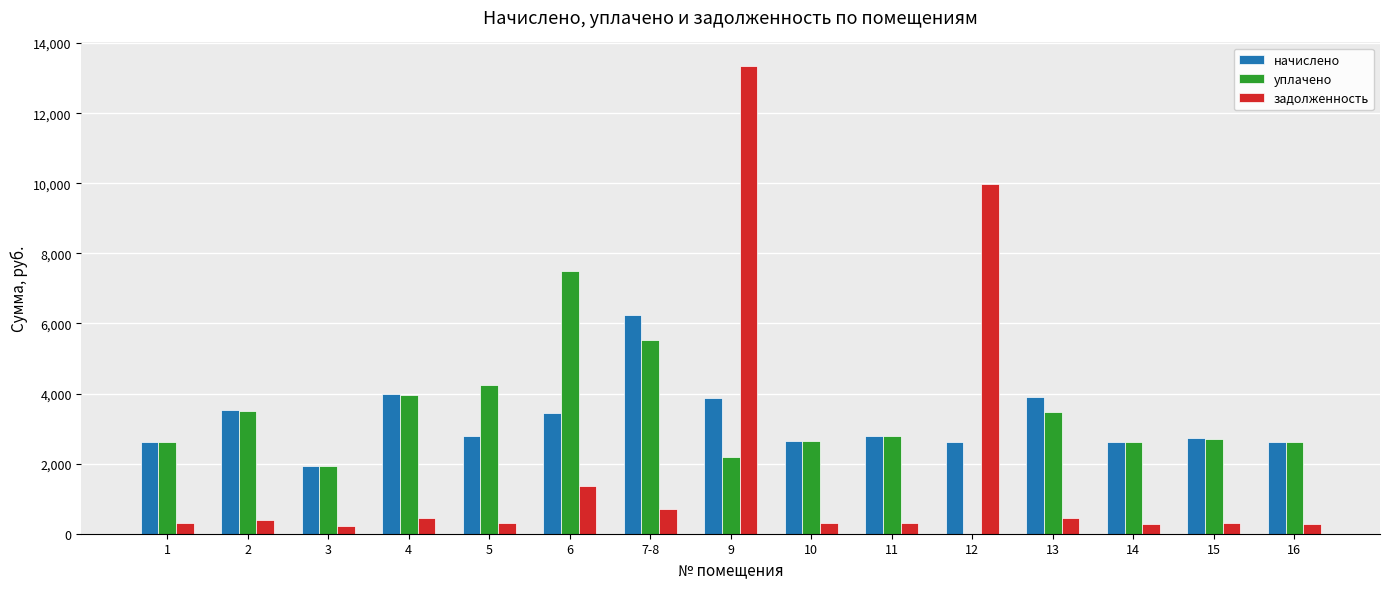

Does the chart contain stacked bars?

No